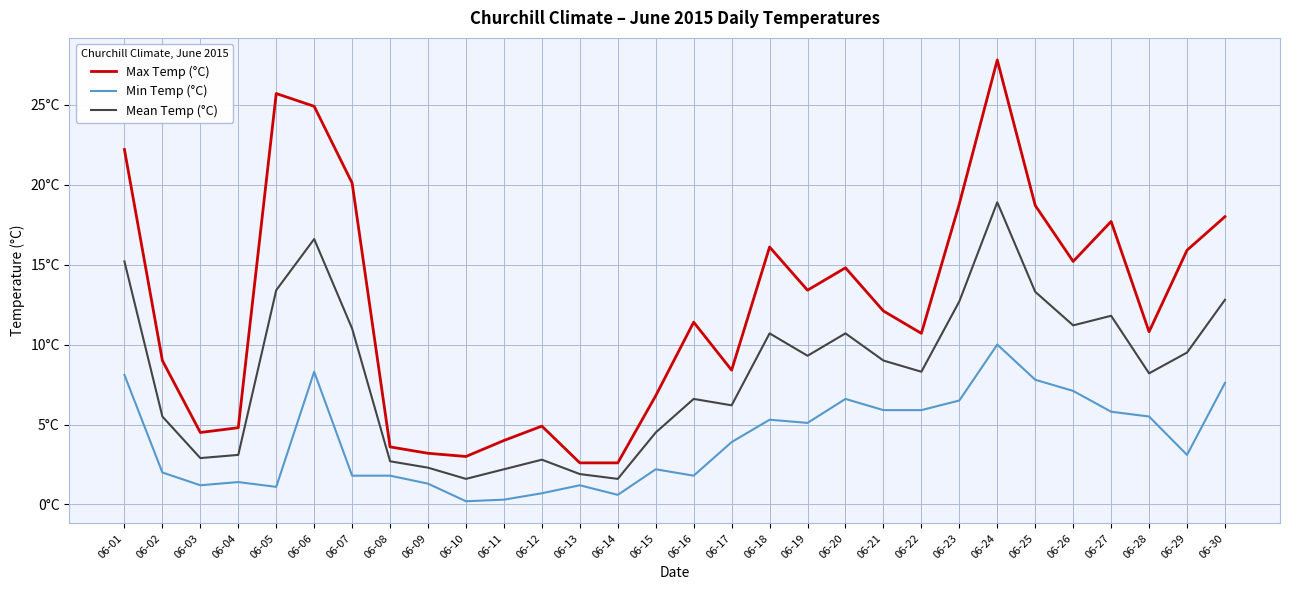

Does the chart have visible grid lines?

Yes